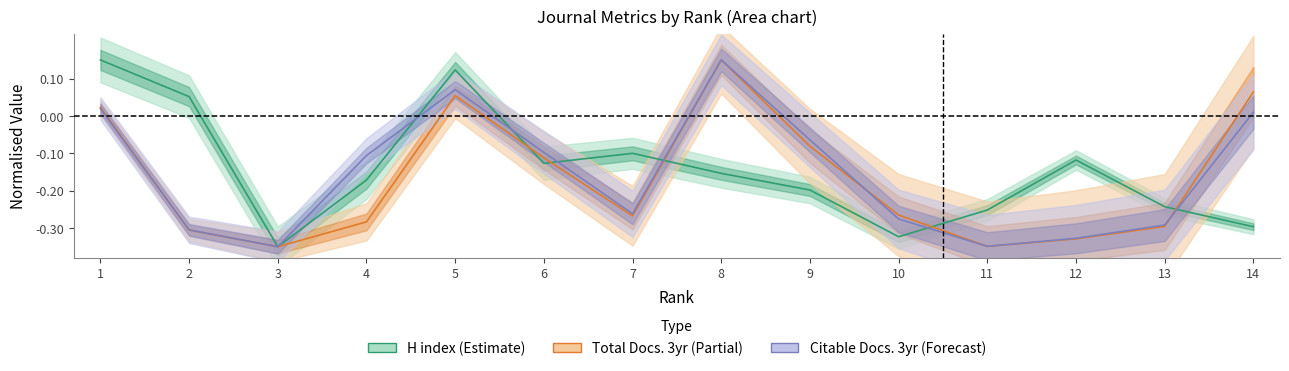

How many distinct data groups are displayed?

3